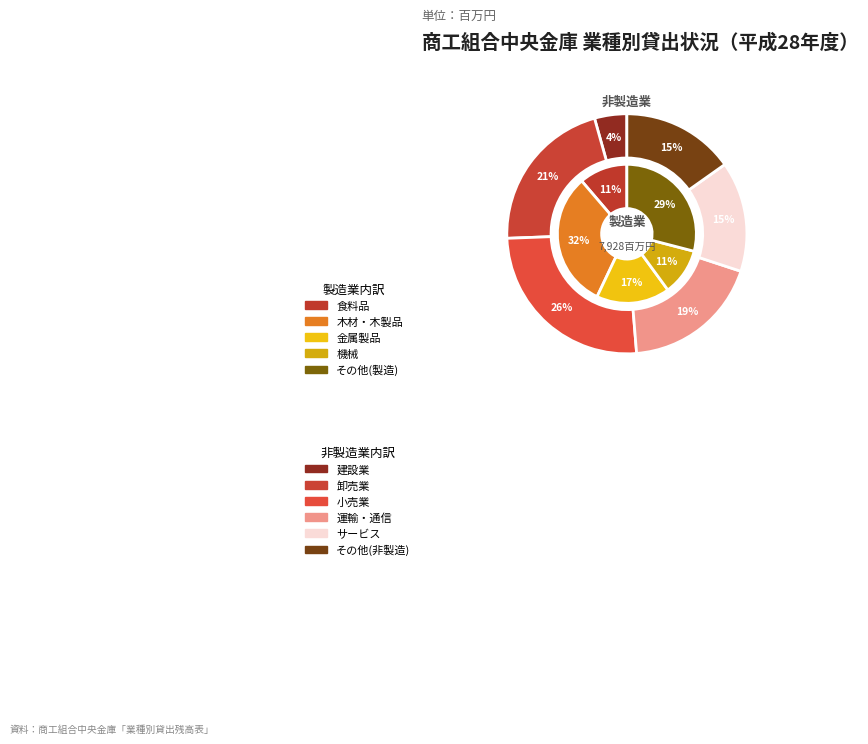

True or false: 4 accounts for 33% of the total.

False